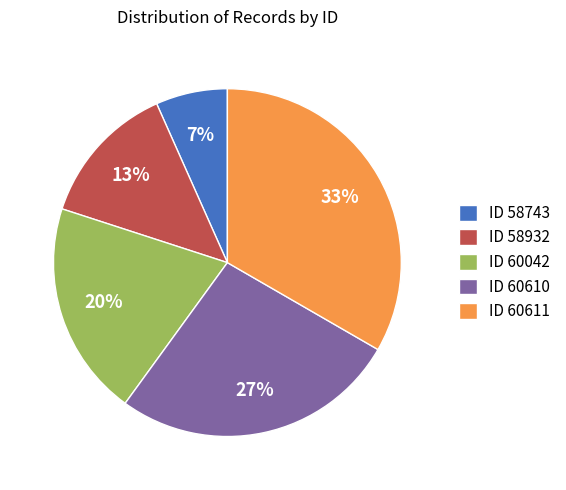

Do ID 58932 and ID 58743 together represent more than half of the pie?

No